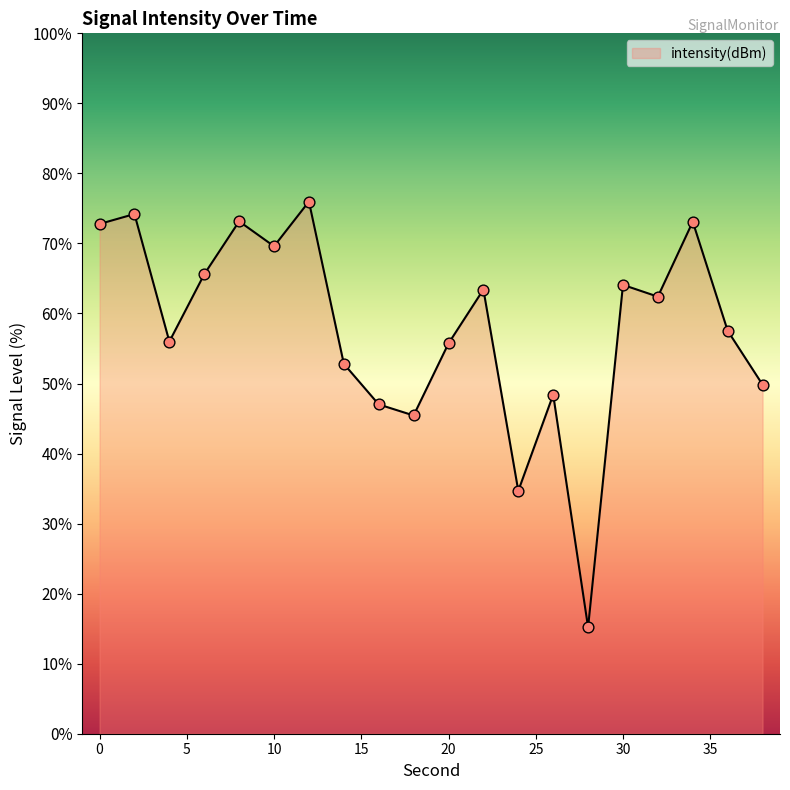

What is the greatest value displayed?

76.0